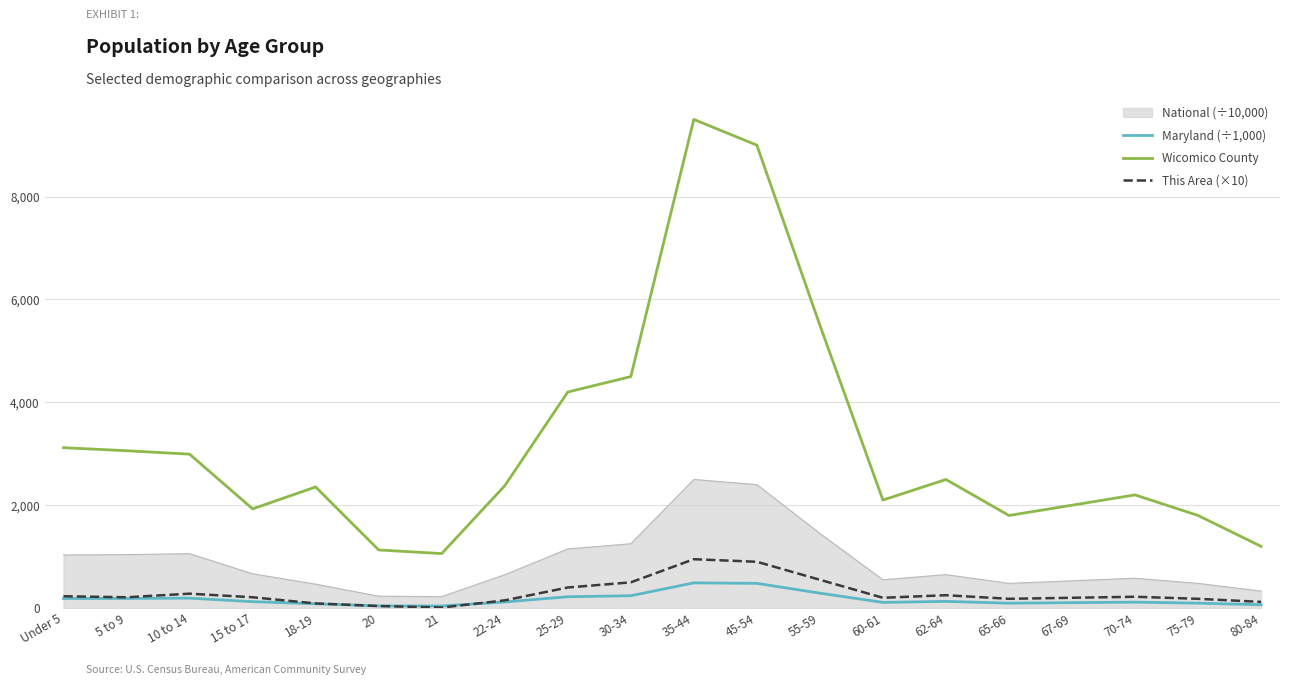

Where does the Wicomico County series first go above 2378?

Under 5